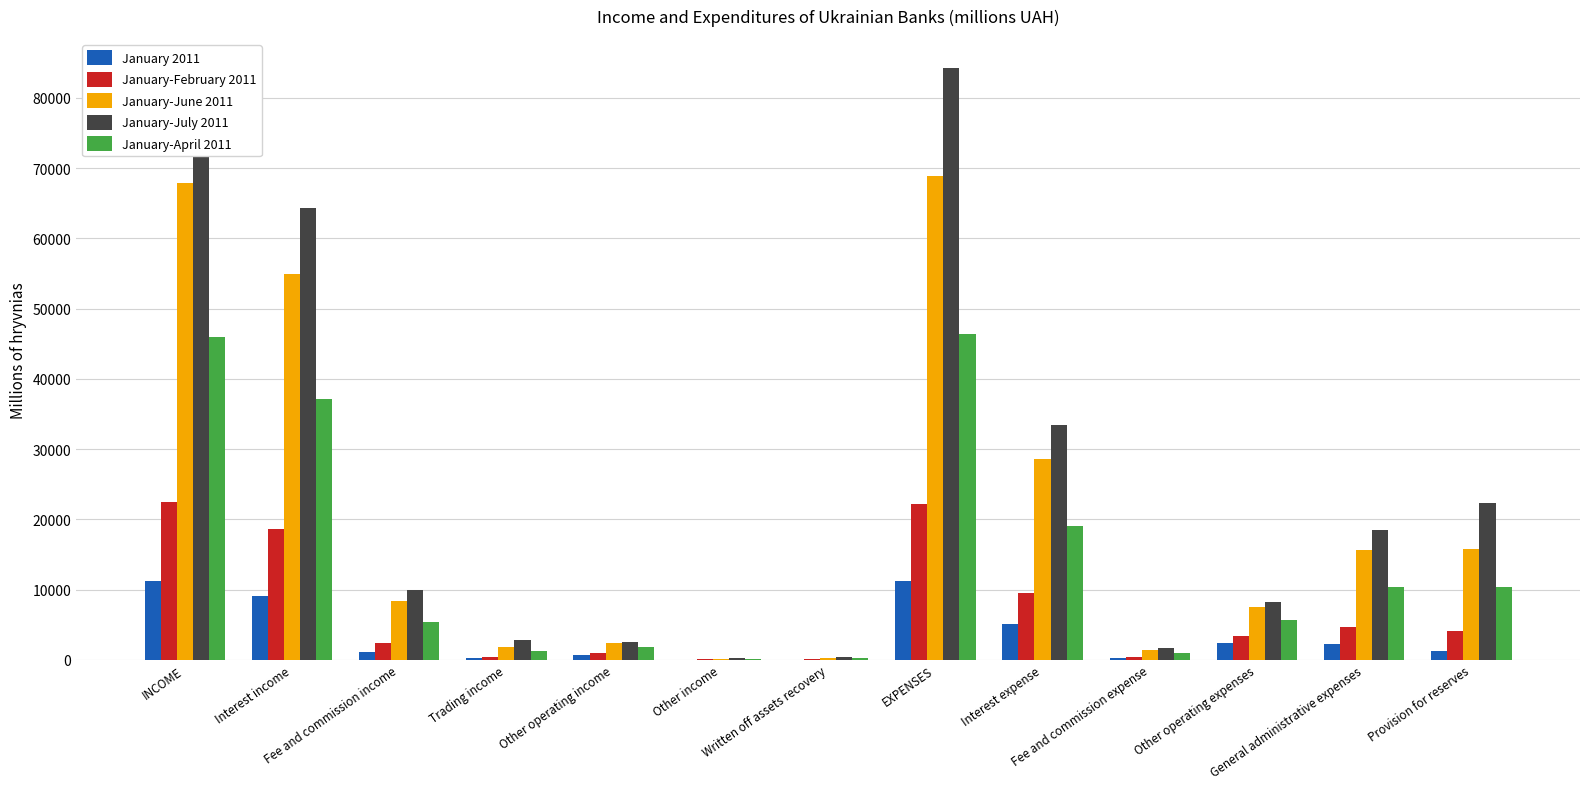

How many values in the January-February 2011 series exceed 3437?

7